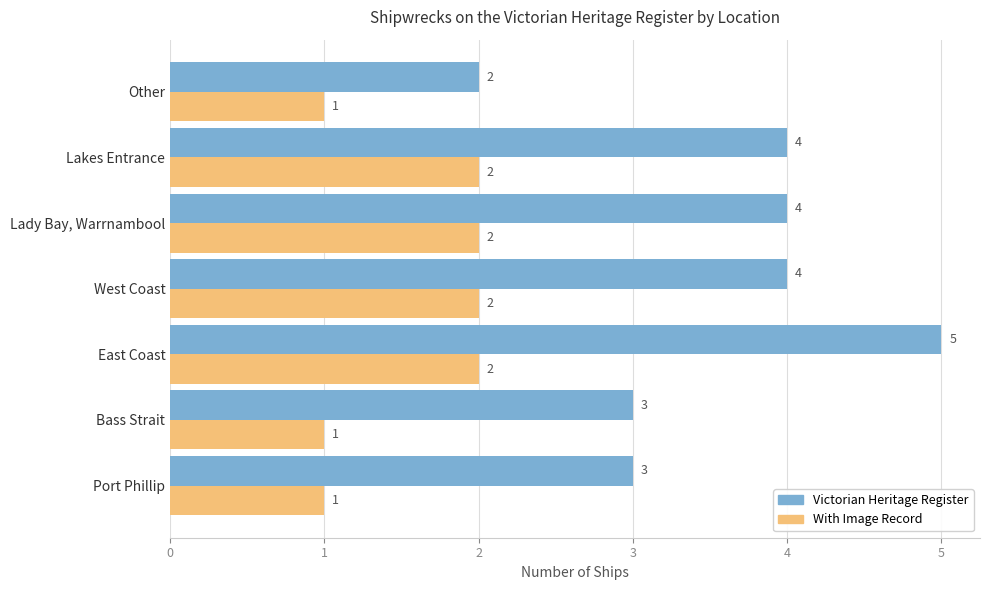

How many Victorian Heritage Register values are between 3 and 4?

5